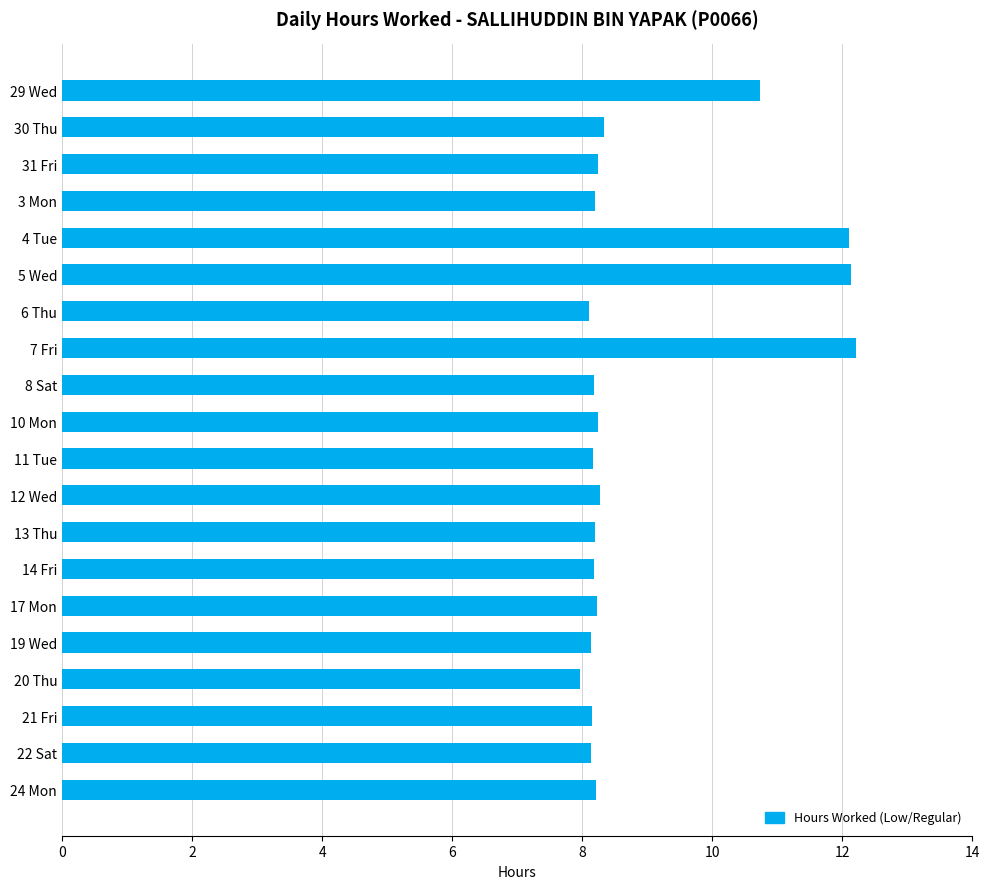

What is the ratio of the value at 4 Tue to the value at 7 Fri?

1.0